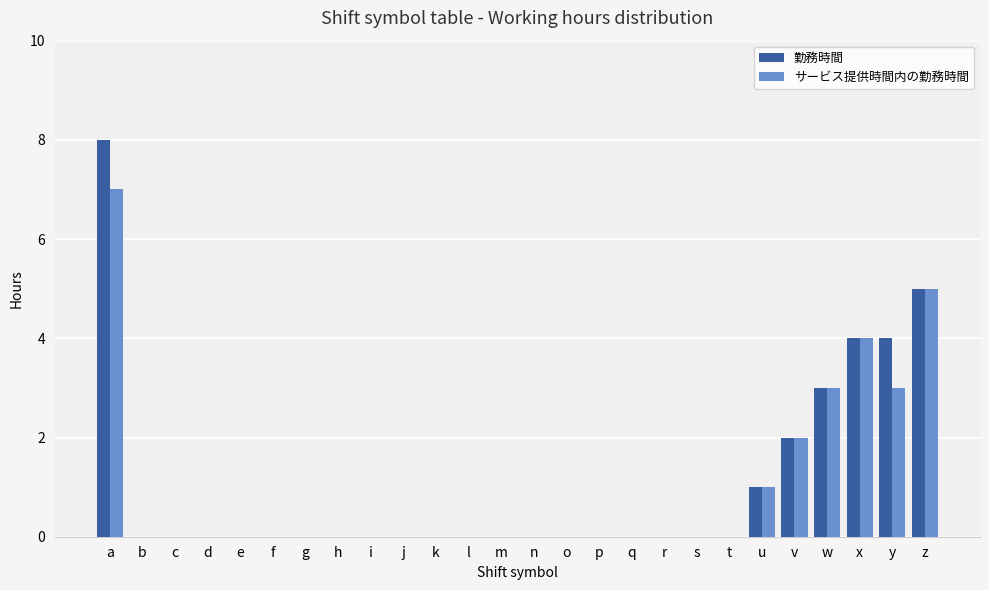

Reading left to right, list all the values displayed in this chart.

勤務時間: a=8	b=0	c=0	d=0	e=0	f=0	g=0	h=0	i=0	j=0	k=0	l=0	m=0	n=0	o=0	p=0	q=0	r=0	s=0	t=0	u=1	v=2	w=3	x=4	y=4	z=5
サービス提供時間内の勤務時間: a=7	b=0	c=0	d=0	e=0	f=0	g=0	h=0	i=0	j=0	k=0	l=0	m=0	n=0	o=0	p=0	q=0	r=0	s=0	t=0	u=1	v=2	w=3	x=4	y=3	z=5